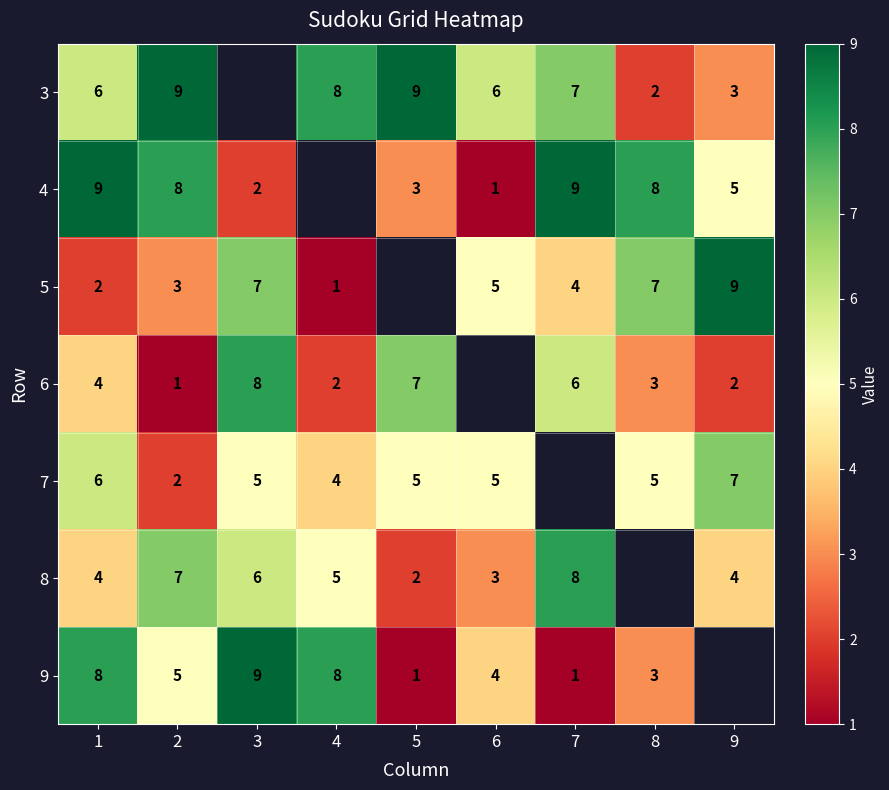

The 9 series shows 5 at 2. True or false?

True